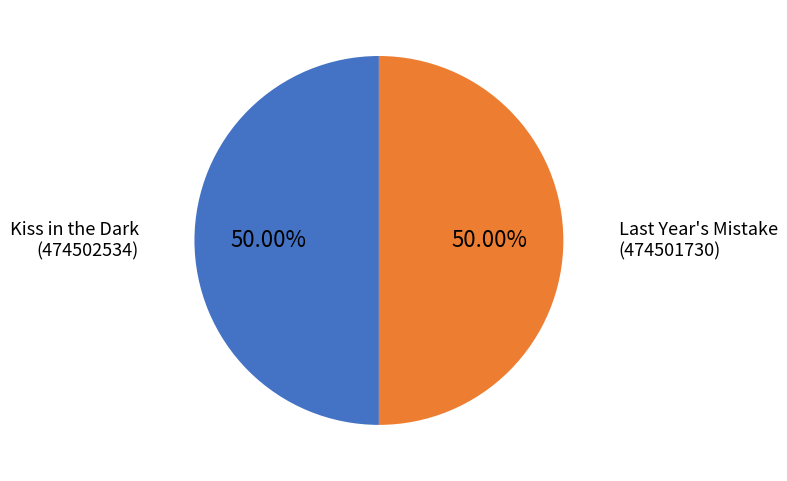

Rank the categories by value from lowest to highest.

Last Year's Mistake
(474501730), Kiss in the Dark
(474502534)